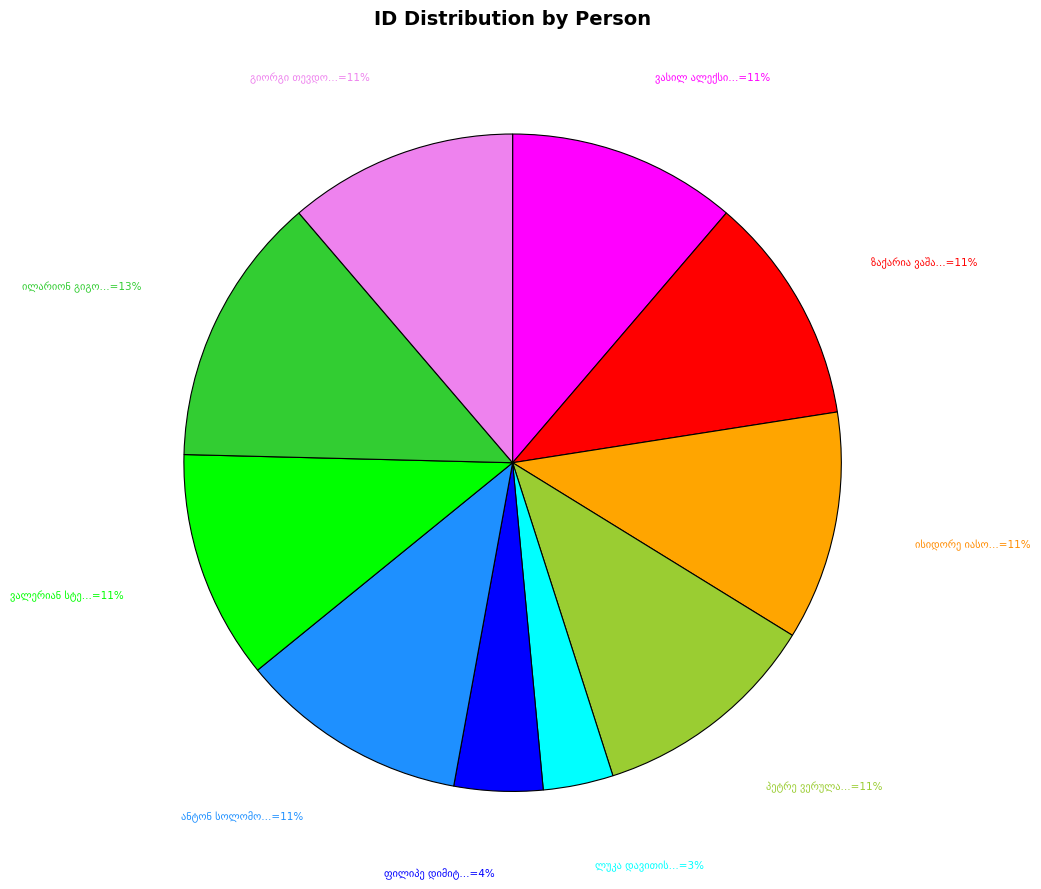

How many slices are in this pie chart?

10